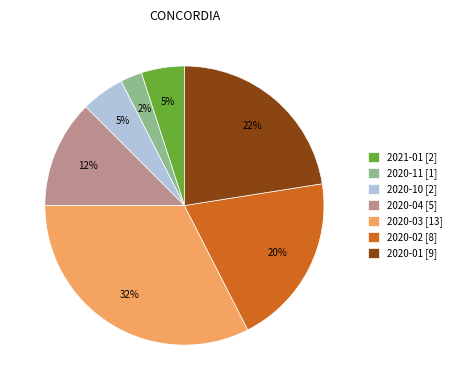

Between 2020-02 [8] and 2020-04 [5], which is larger?

2020-02 [8]